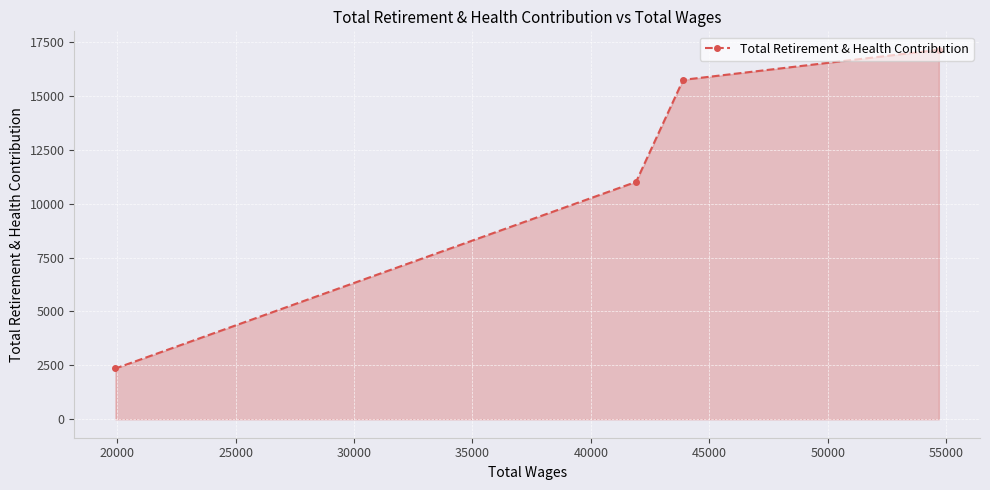

What is the sum of all values?

46241